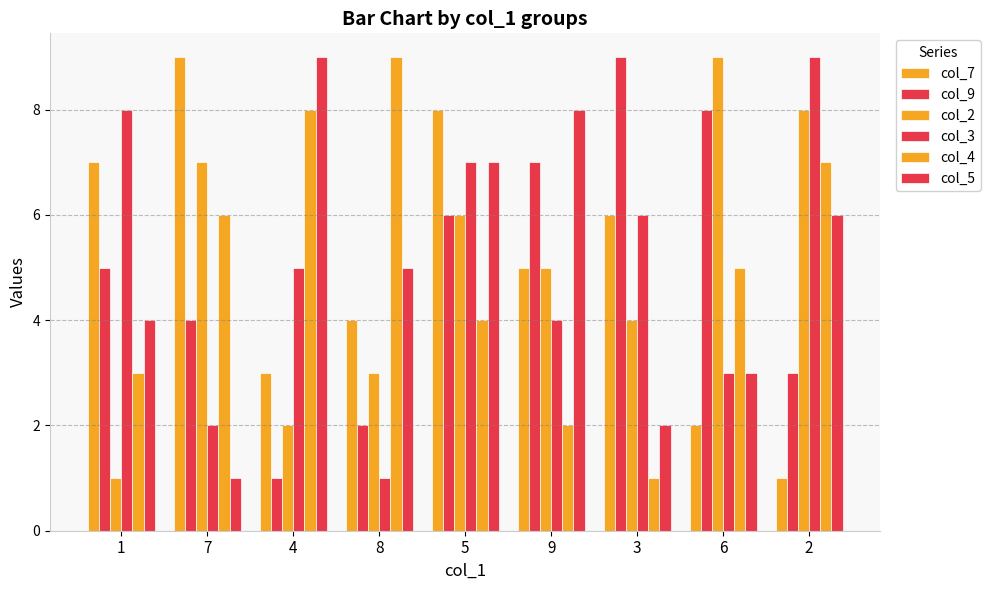

What is the label of the 1st bar from the right?

2